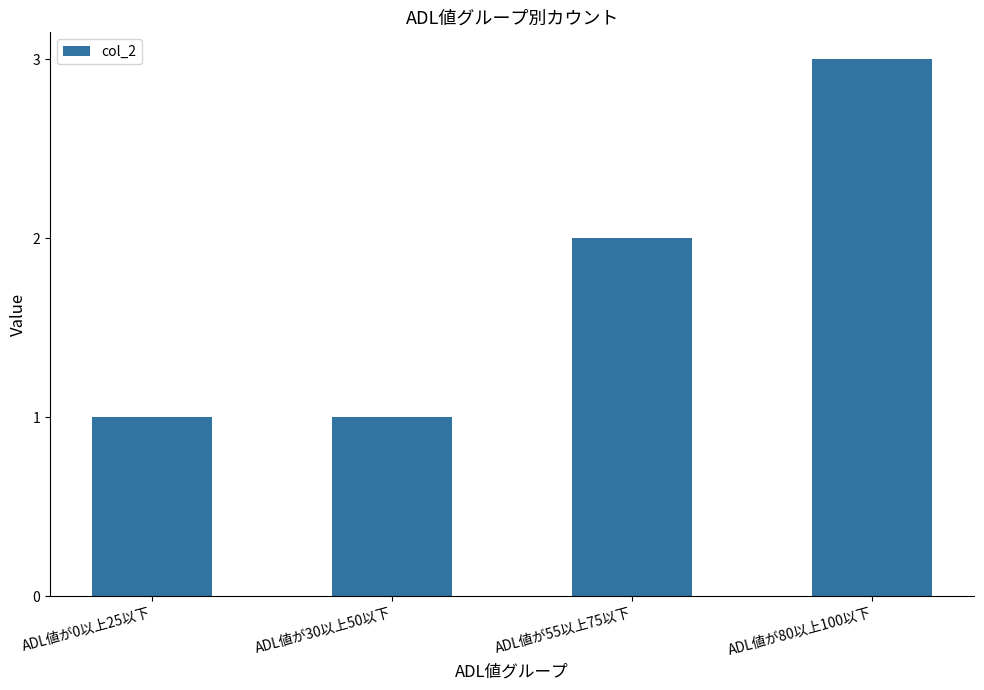

What position from the left is ADL値が30以上50以下?

2